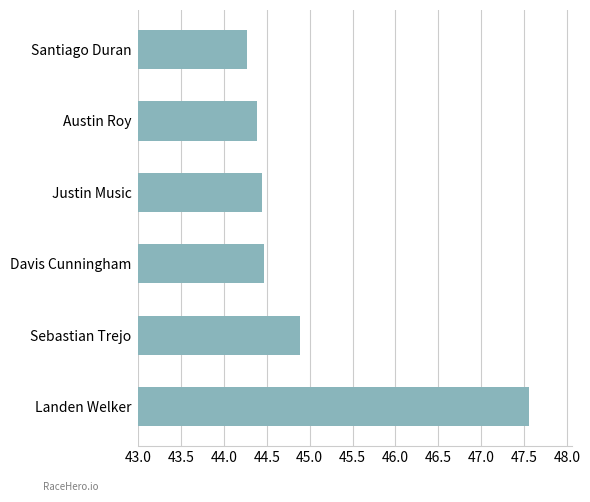

What is the difference between the maximum and minimum values?

3.3